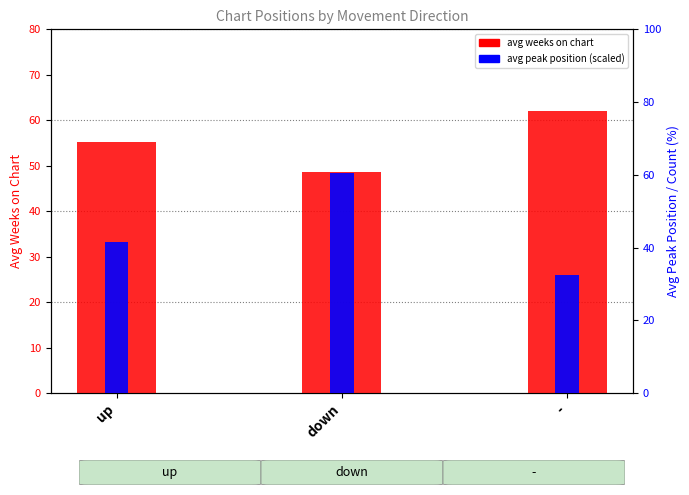

Reading left to right, what are all the values shown in this chart?

avg weeks on chart: up=55.2	down=48.7	-=62.1
avg peak position (scaled): up=41.5	down=60.5	-=32.5